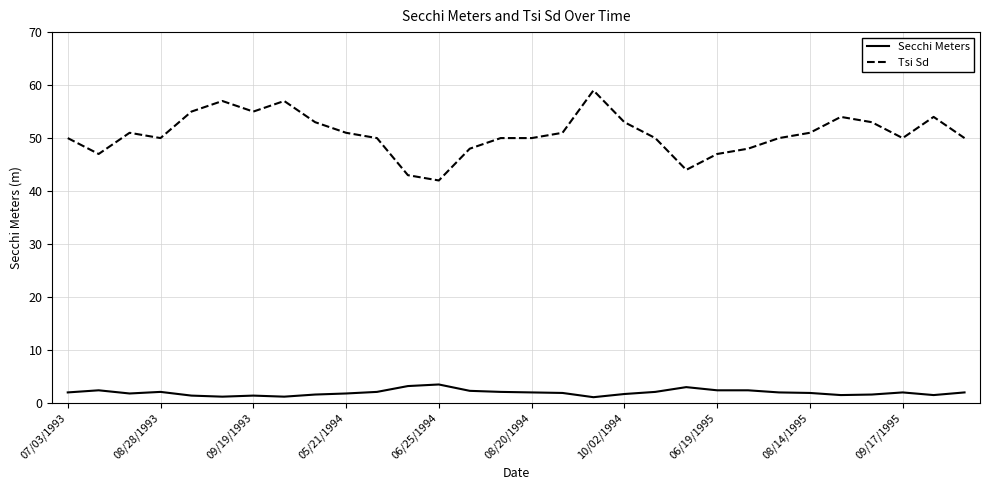

What is the sum of all Secchi Meters values?

59.2